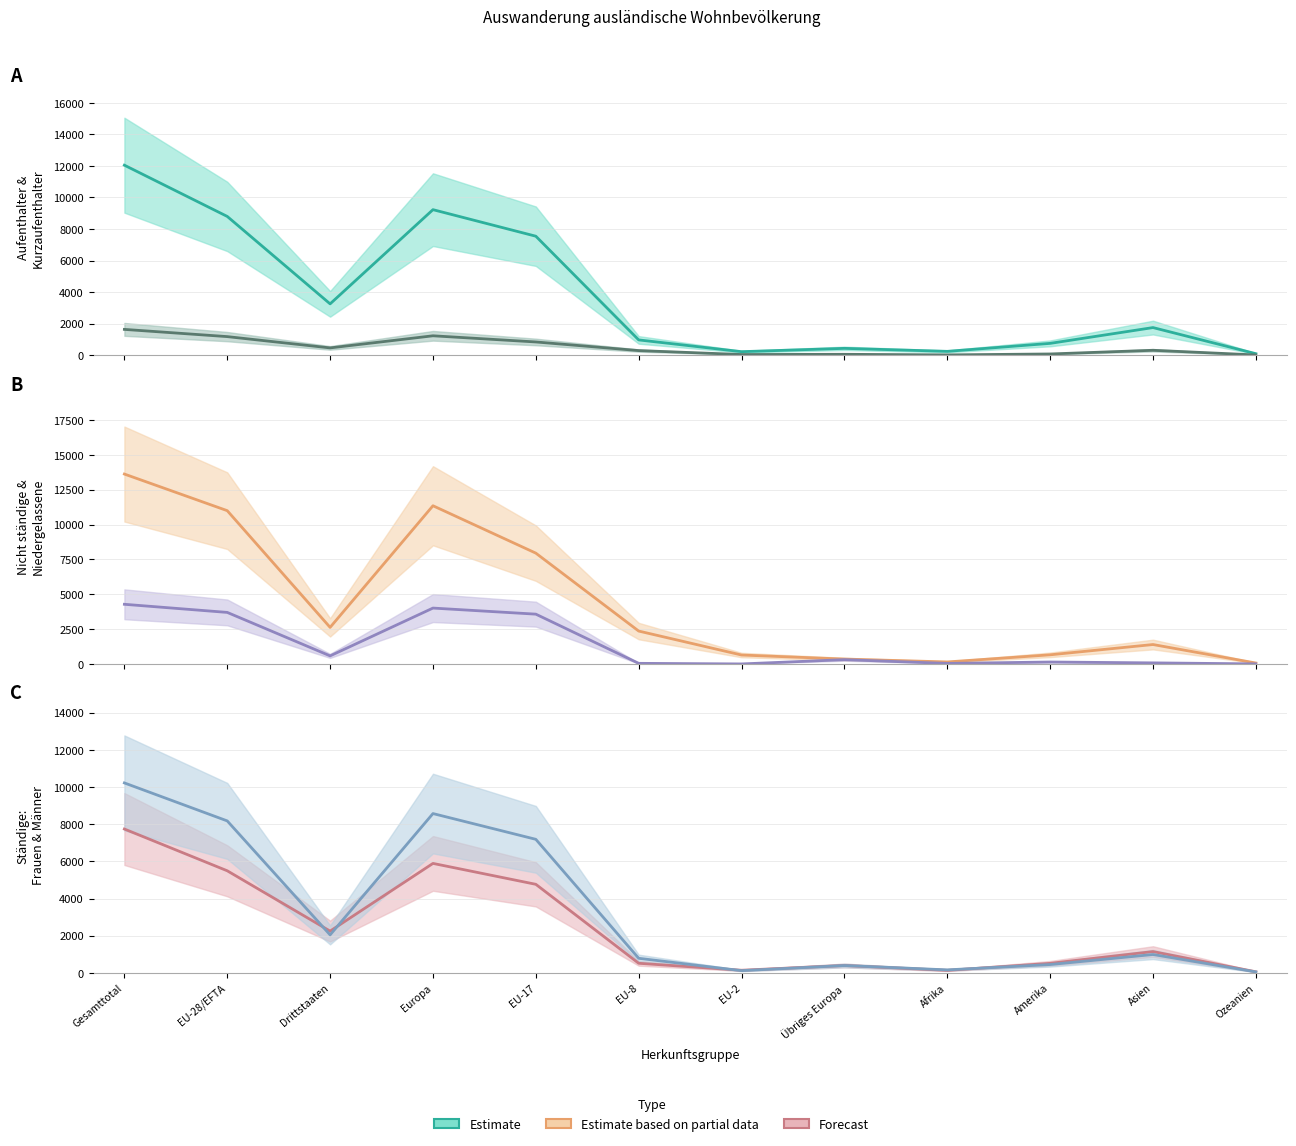

What is the value of the Ständige Frauen point at the 9th from the left?

134